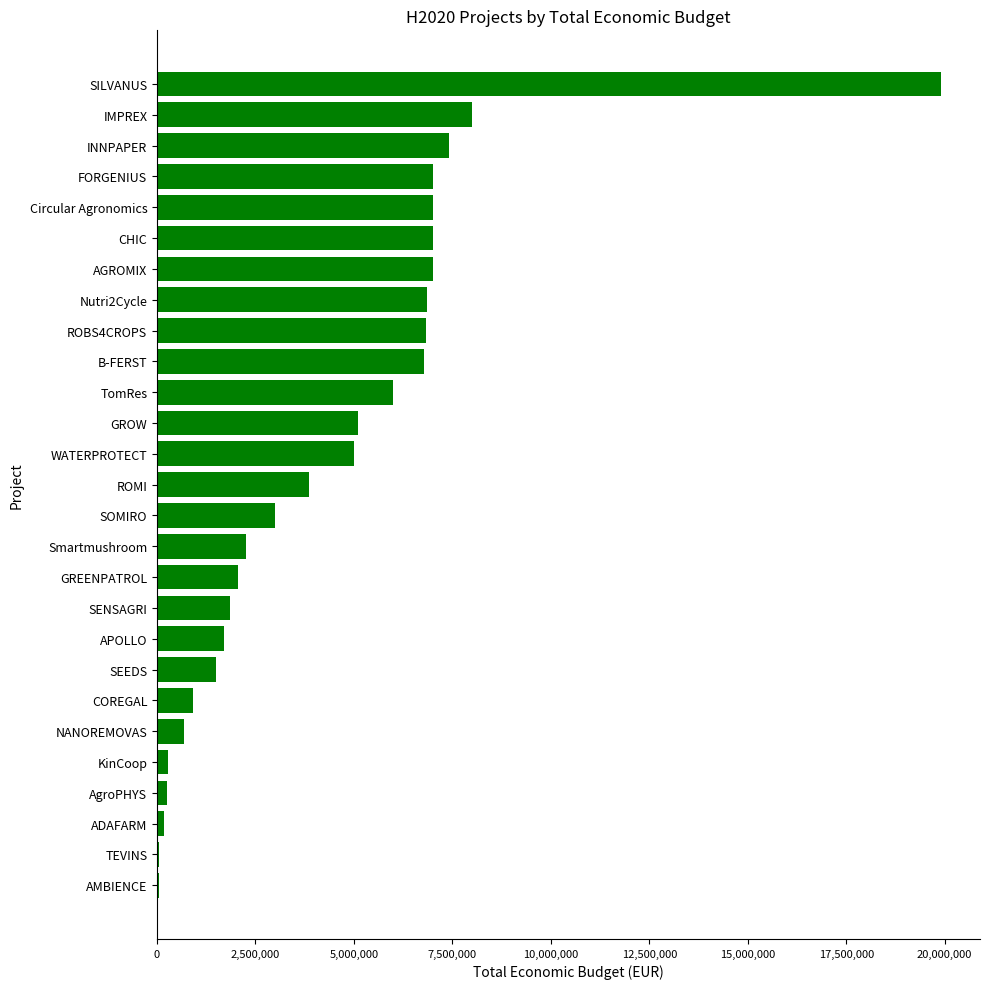

Where is the data nearest to the value 9976095?

IMPREX